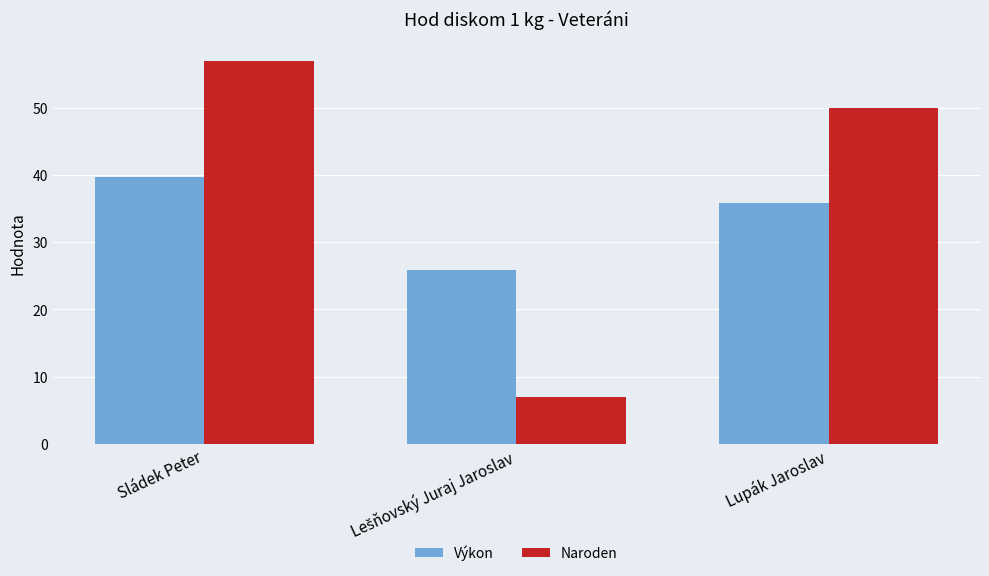

At which label does Výkon first exceed 35?

Sládek Peter